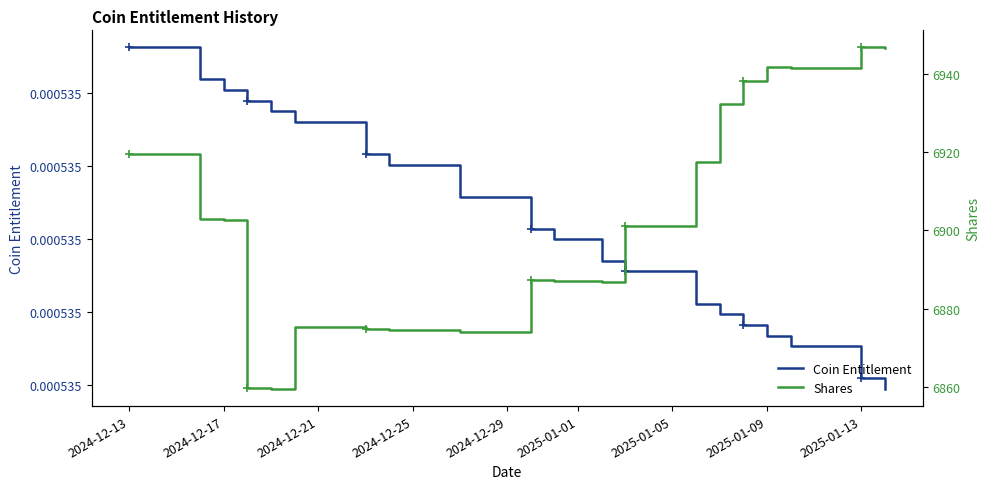

Is this an area chart (filled region under the line)?

No